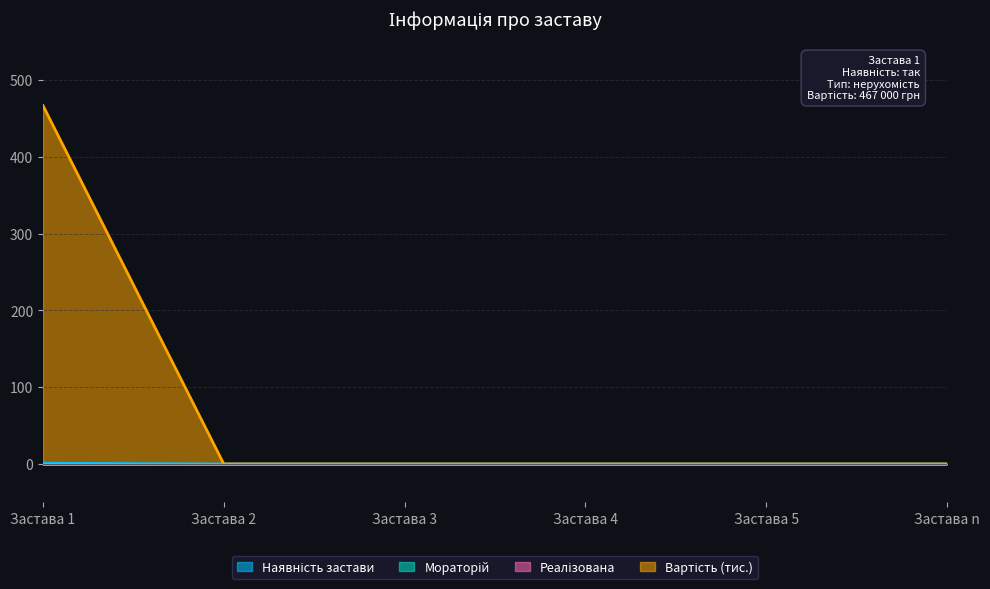

Between Застава 4 and Застава 1, which is larger?

Застава 1